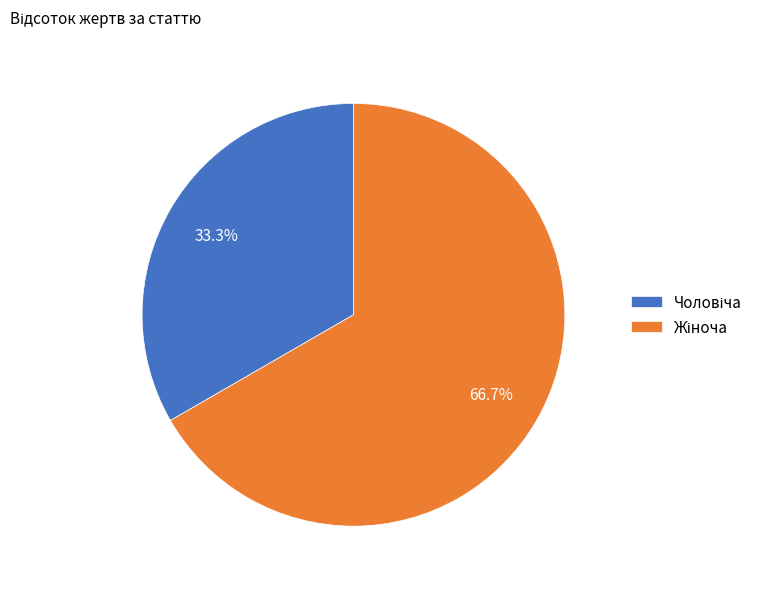

Is there a majority slice in this chart?

Yes